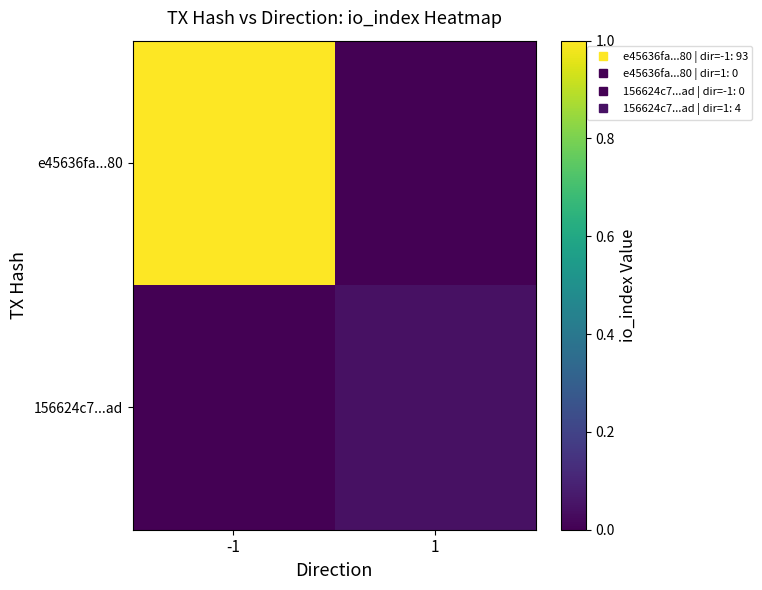

Reading left to right, list all the values displayed in this chart.

e45636fa...80: -1=1.0	1=0.0
156624c7...ad: -1=0.0	1=0.0